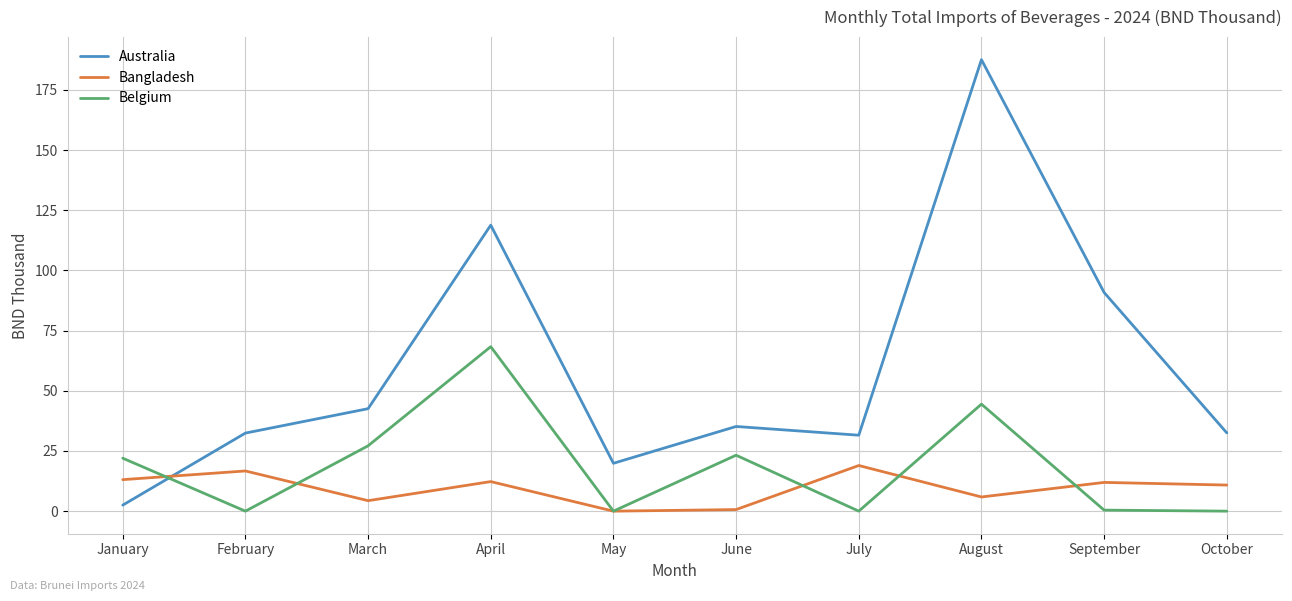

In Australia, how many points are higher than both neighbors (excluding endpoints)?

3